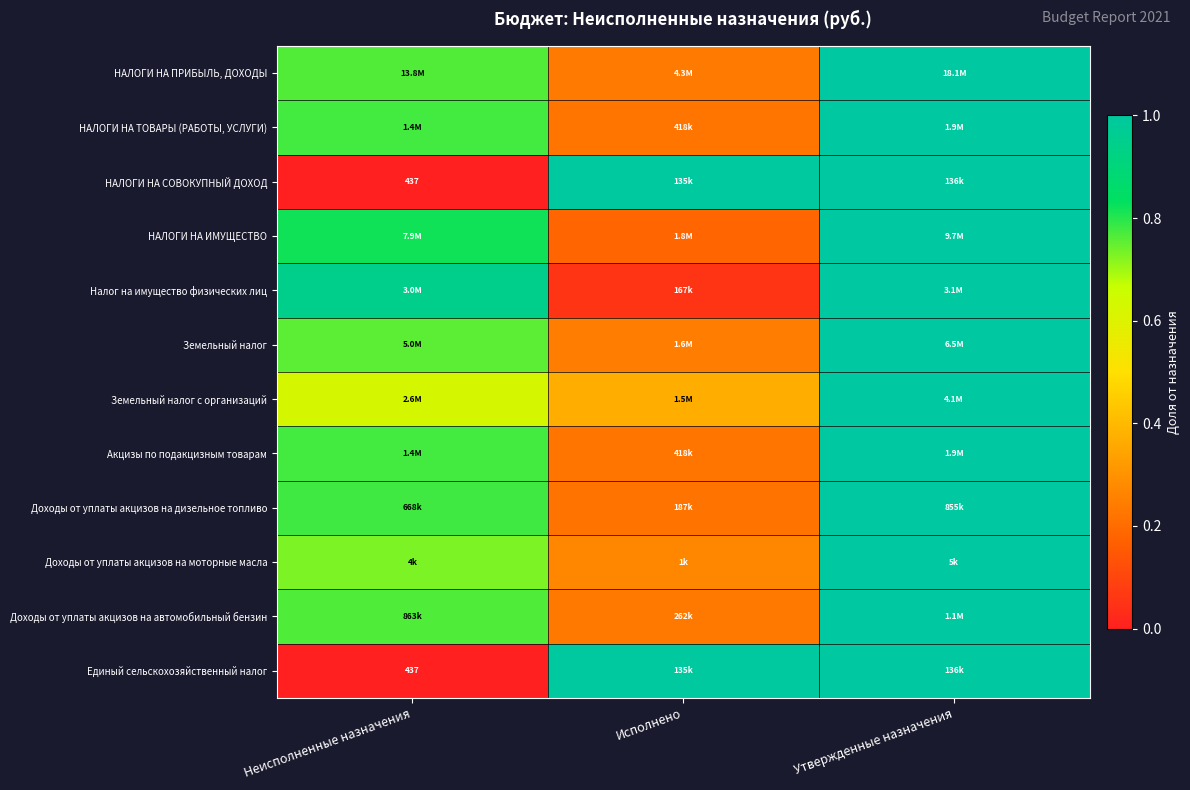

Which has a higher value, Исполнено or Утвержденные назначения?

Утвержденные назначения